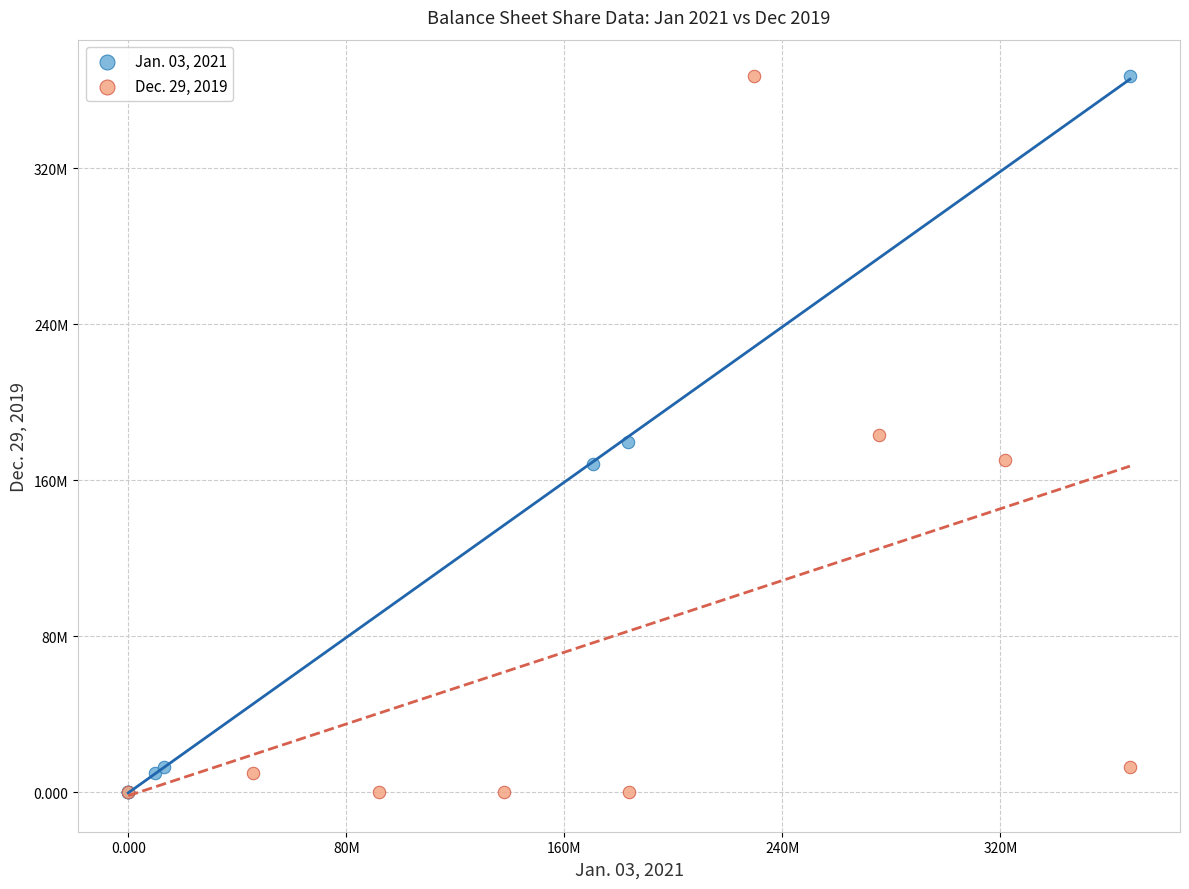

What are all the series names shown in the legend?

Jan. 03, 2021, Dec. 29, 2019